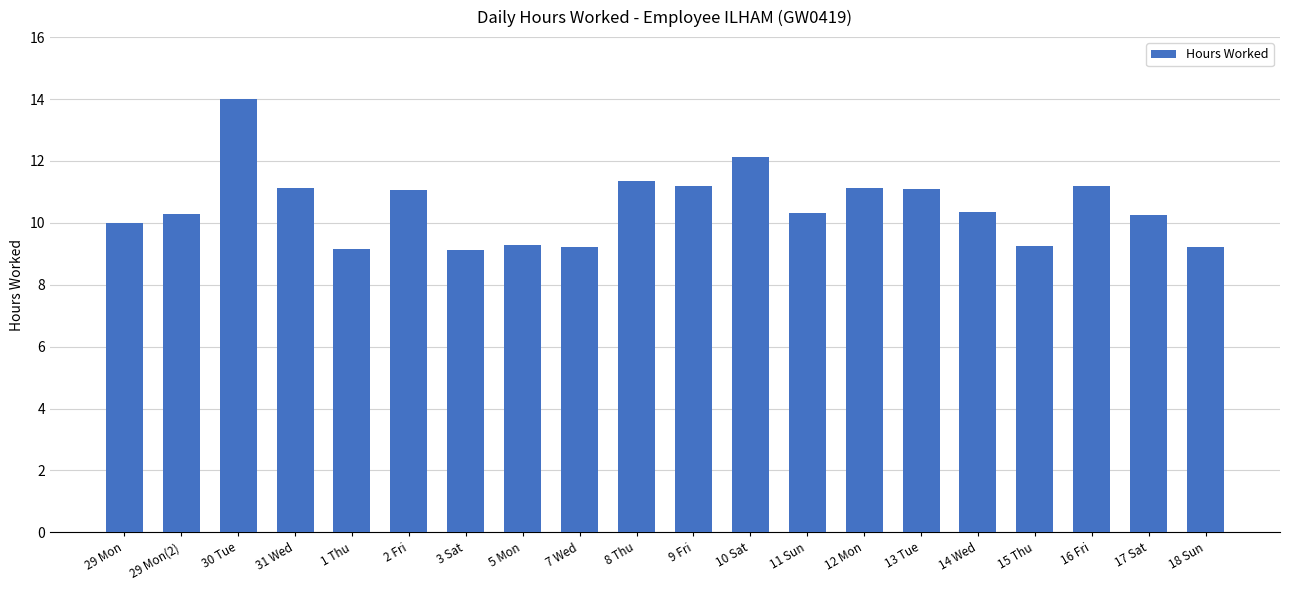

What is the average value?

10.5